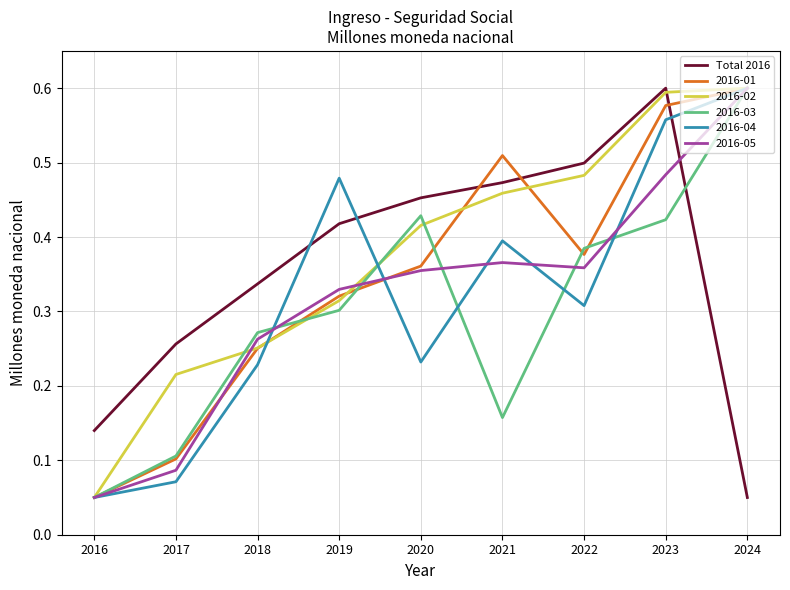

The Total 2016 series shows 0.0 at 2024. True or false?

False